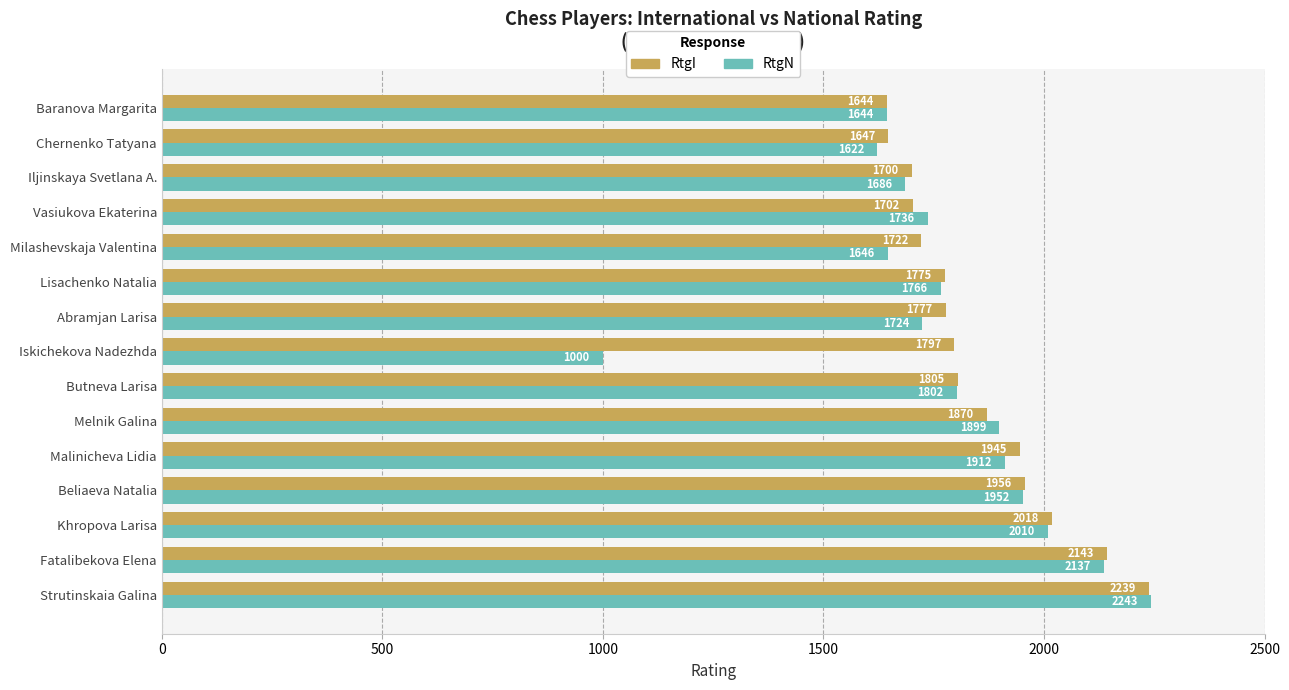

Which series has the largest range (max minus min)?

RtgN